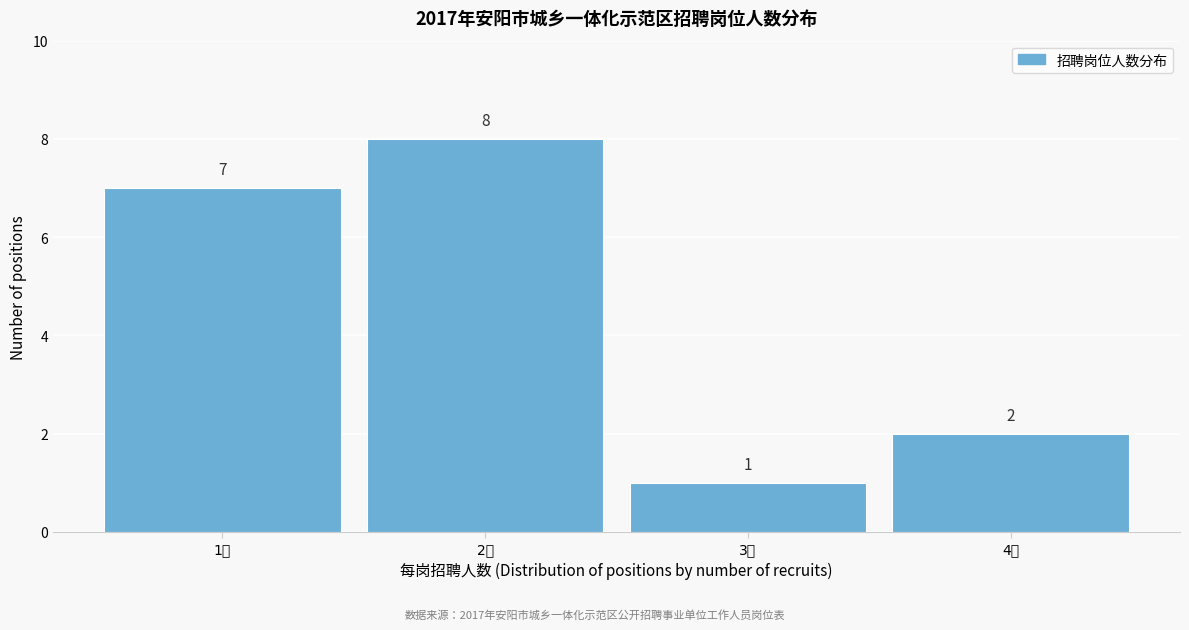

Reading left to right, what are all the values shown in this chart?

7	8	1	2